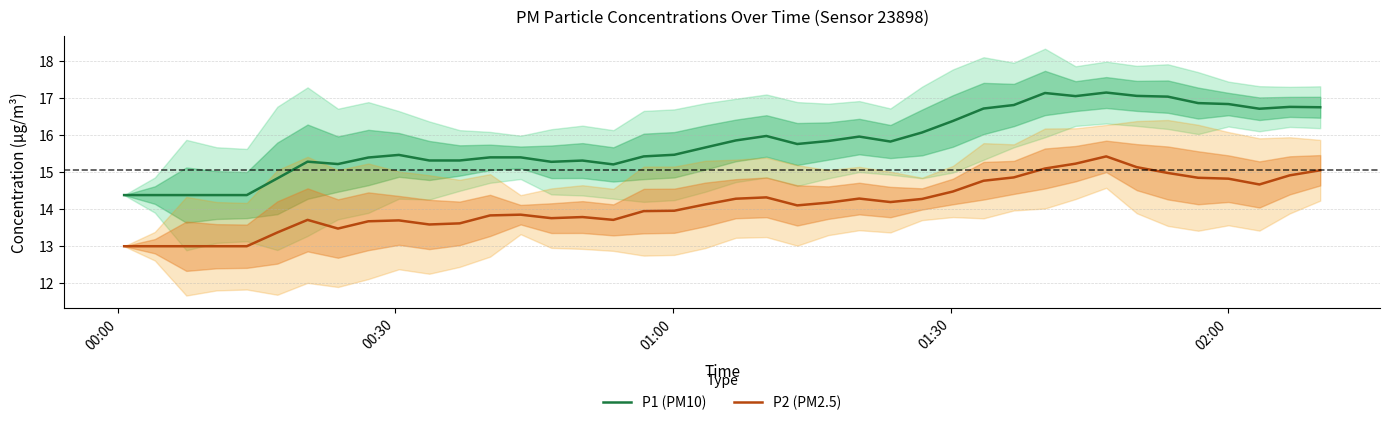

True or false: P2 (PM2.5) and P1 (PM10) intersect in this chart.

False